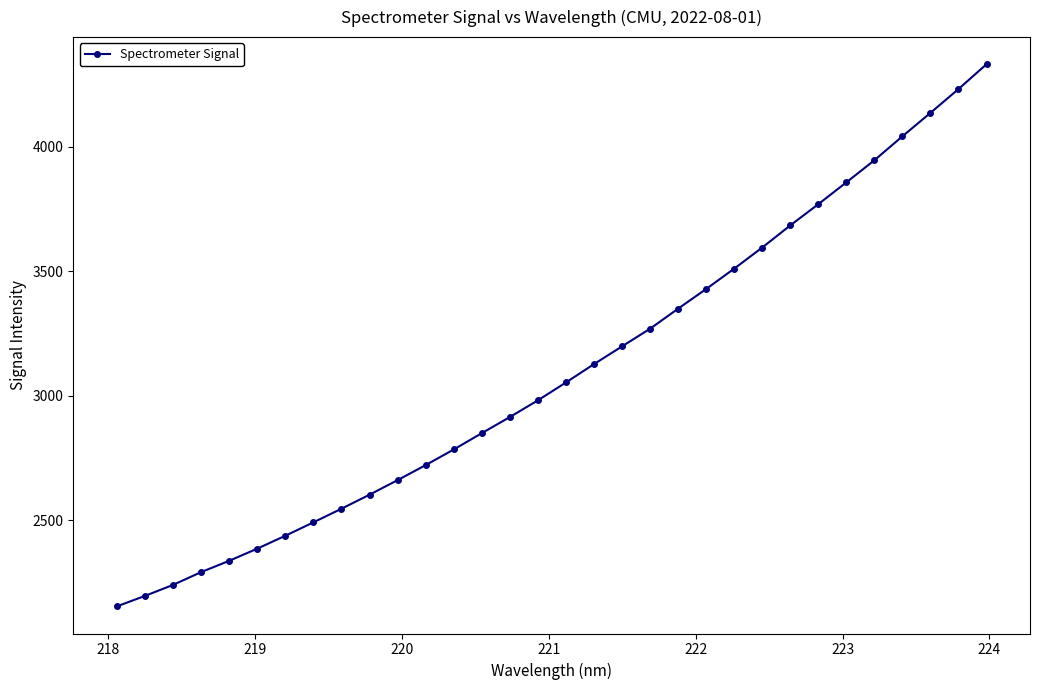

What is the average value?

3096.9